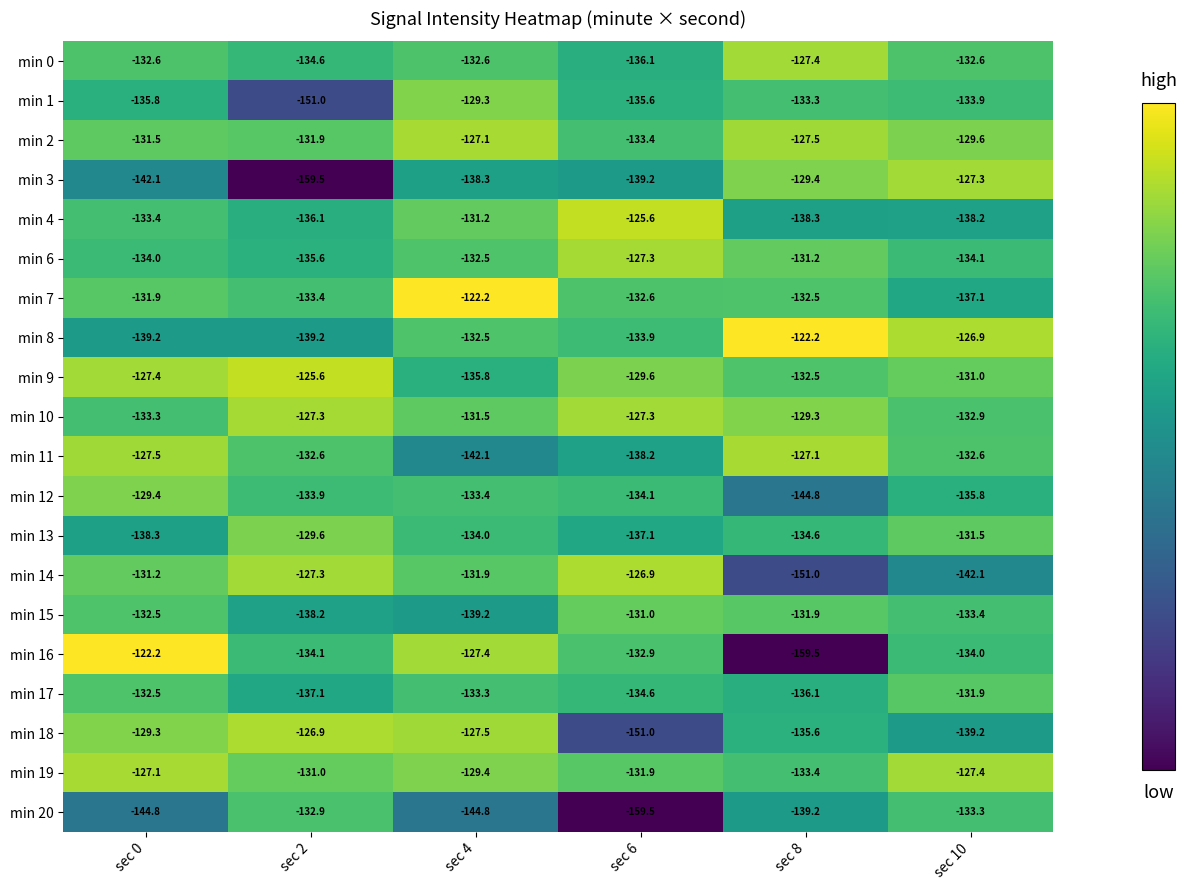

At which label is min 8 closest to -130?

sec 4